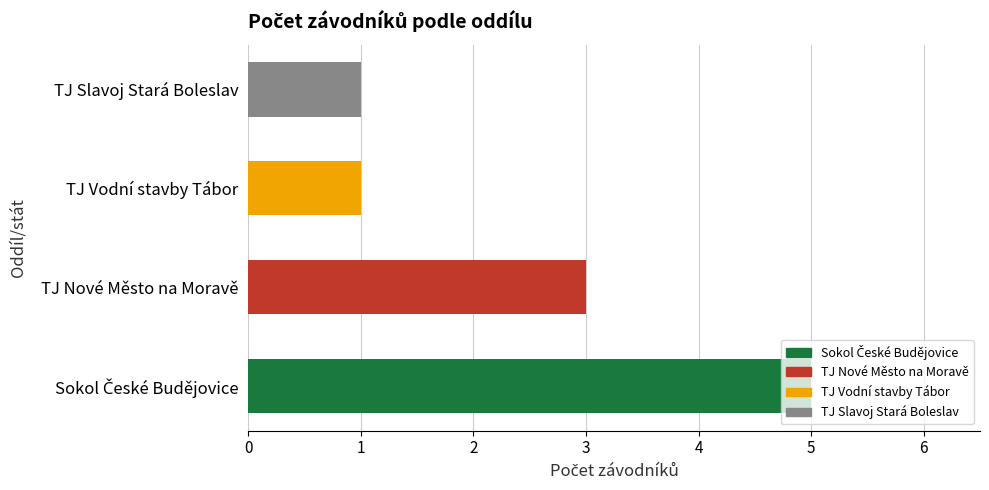

Approximately how many times larger is the value at TJ Vodní stavby Tábor compared to TJ Nové Město na Moravě?

0.3